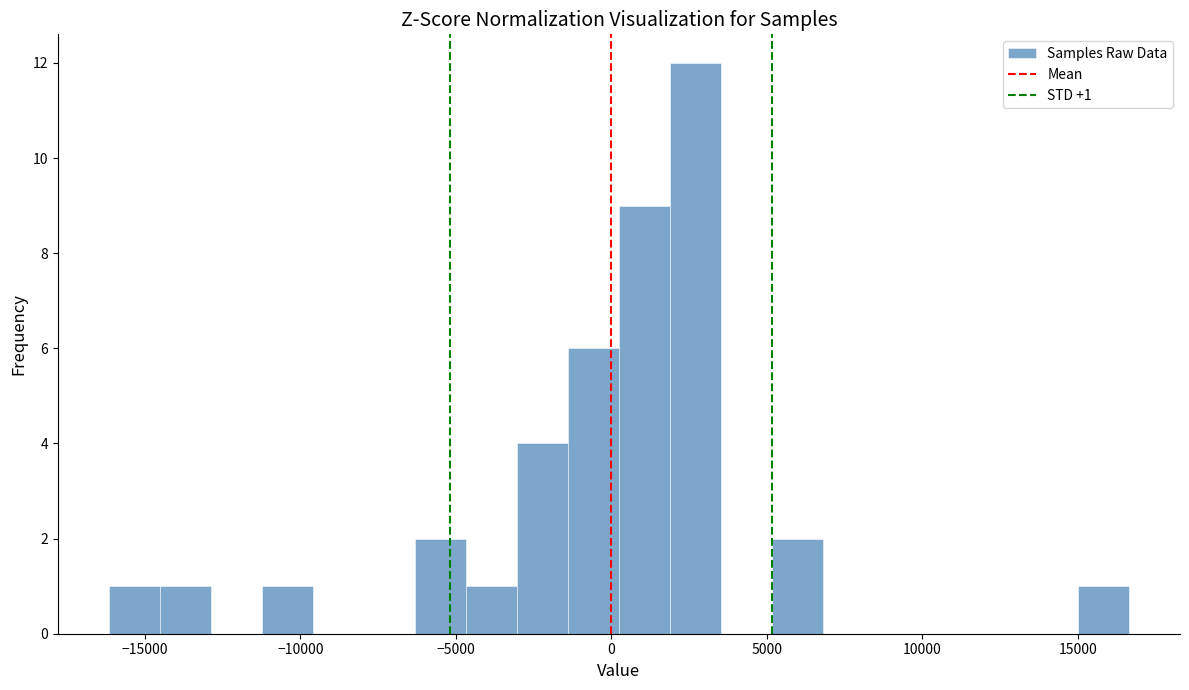

Read against the x-axis, roughly where is the centre of the tallest bar?

2500